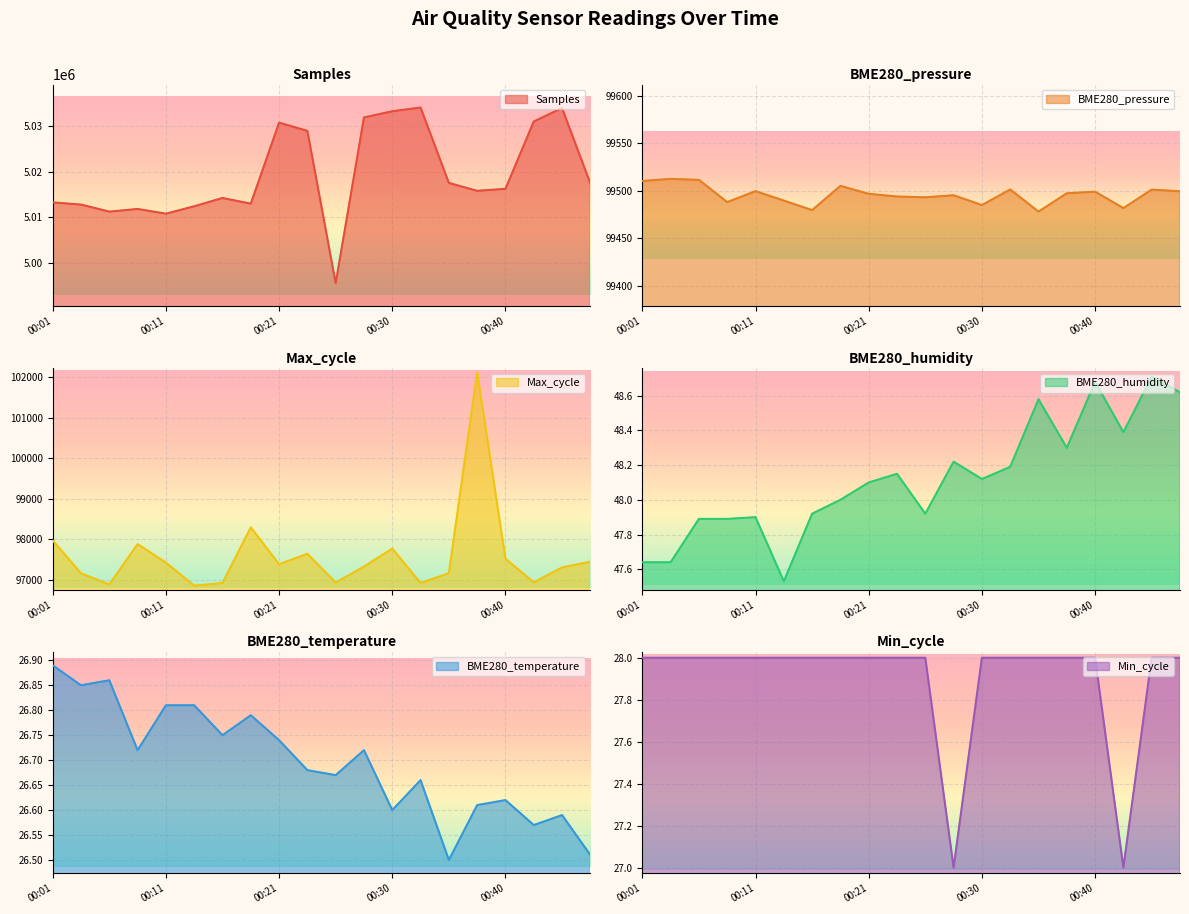

The value of Min_cycle at 2022/06/20 00:48 is 50.2. True or false?

False